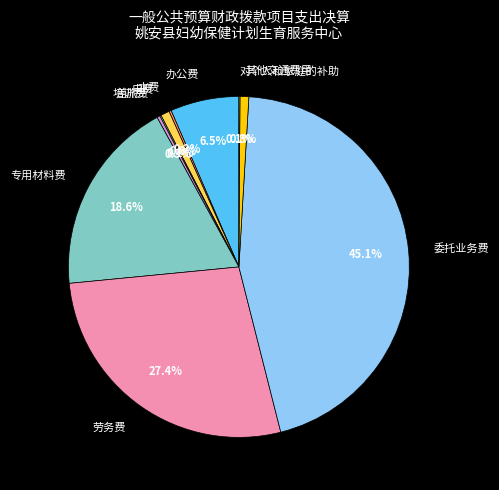

Which category has the biggest portion of the pie?

委托业务费